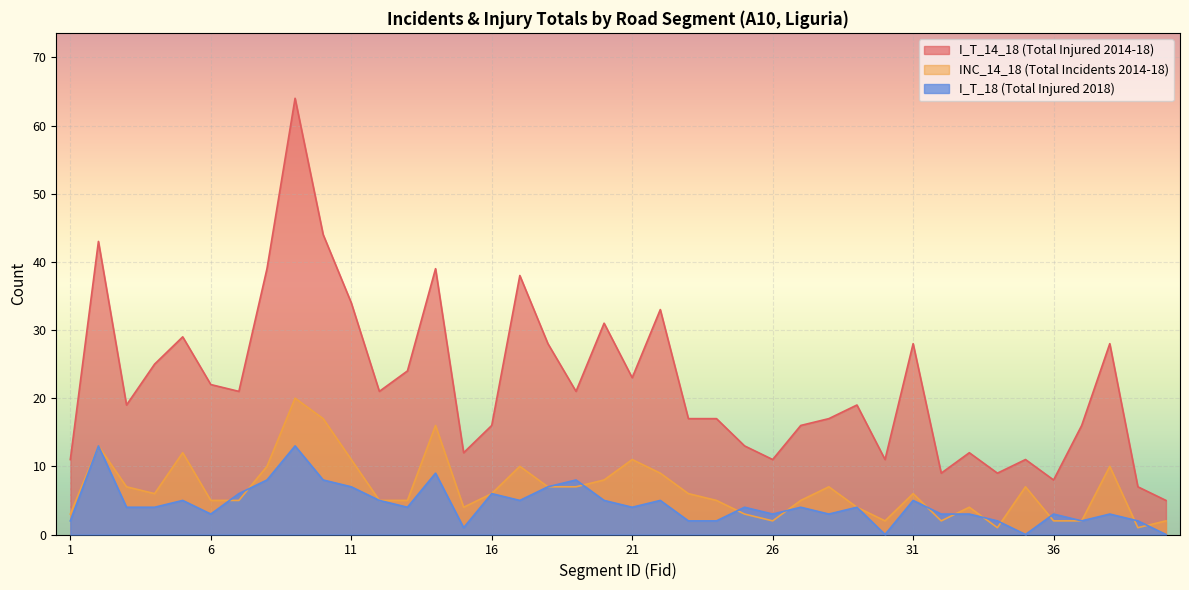

Does the chart display data point markers on the line(s)?

No